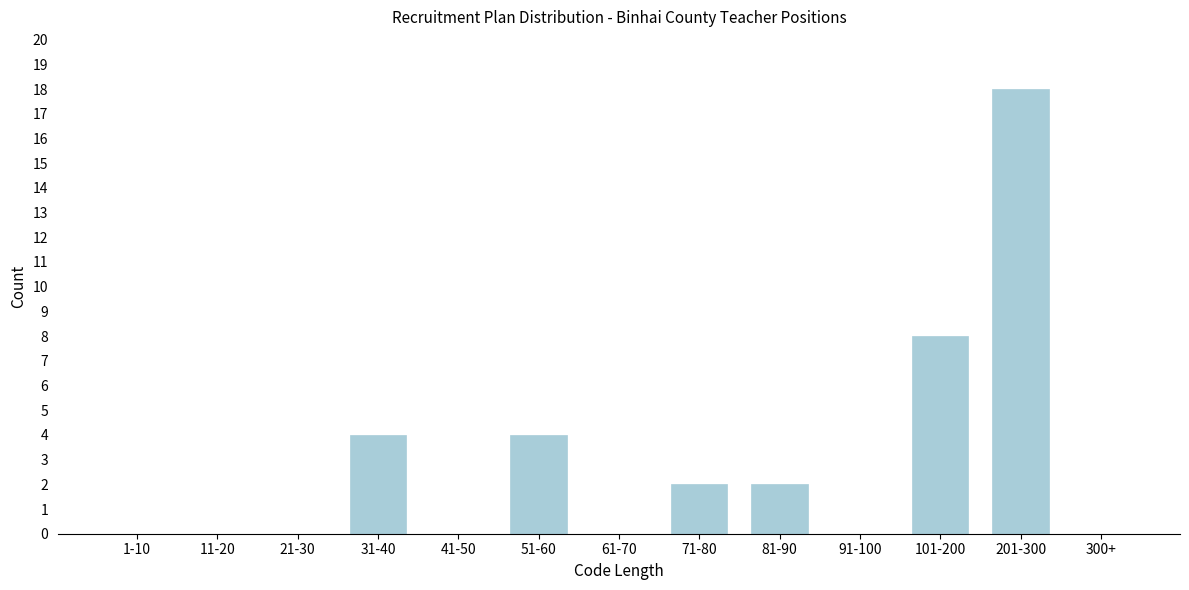

Reading left to right, transcribe all the data shown in this chart.

1-10=0	11-20=0	21-30=0	31-40=4	41-50=0	51-60=4	61-70=0	71-80=2	81-90=2	91-100=0	101-200=8	201-300=18	300+=0